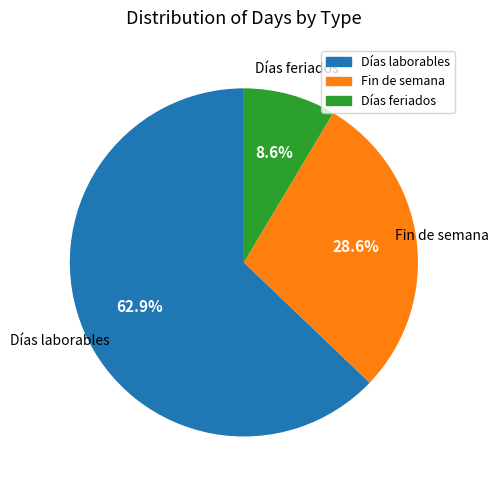

Which has a higher value, Días feriados or Fin de semana?

Fin de semana